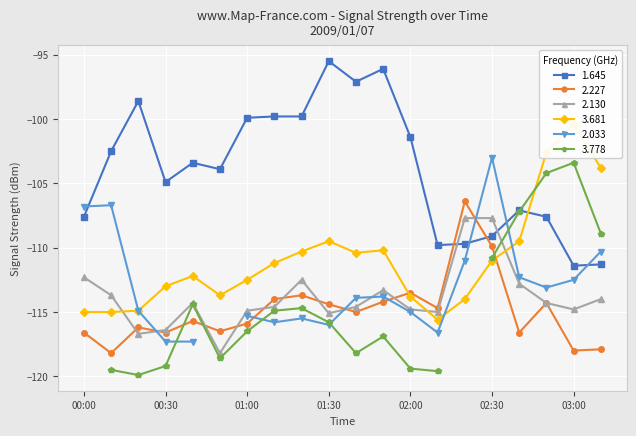

What is the difference between the maximum and minimum values in the 1.645 series?

15.9